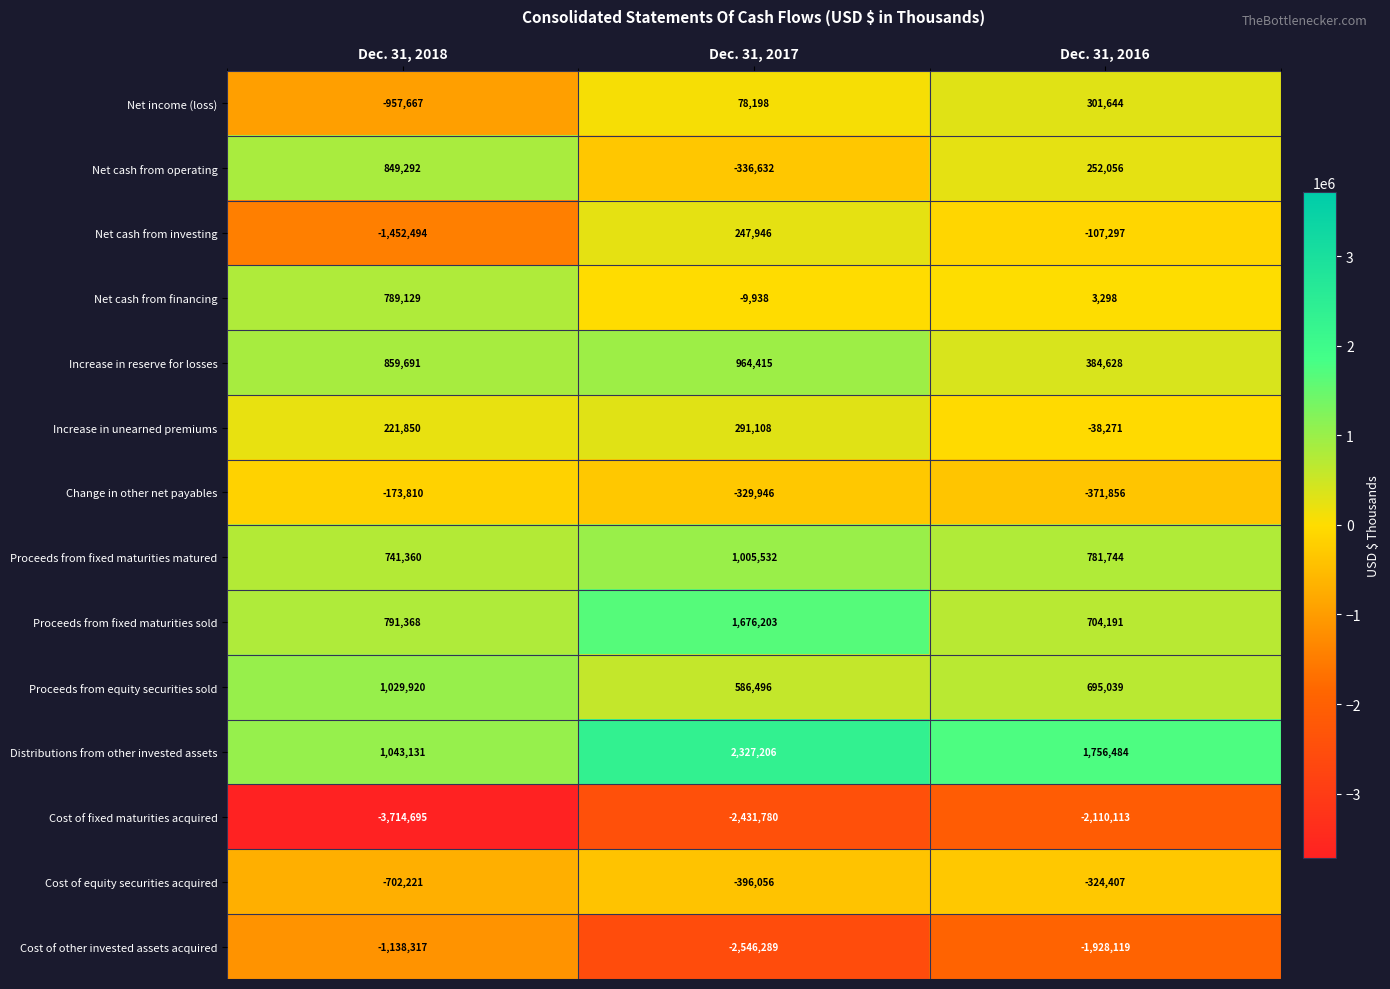

Which category has the lowest value in the Cost of fixed maturities acquired series?

Dec. 31, 2018